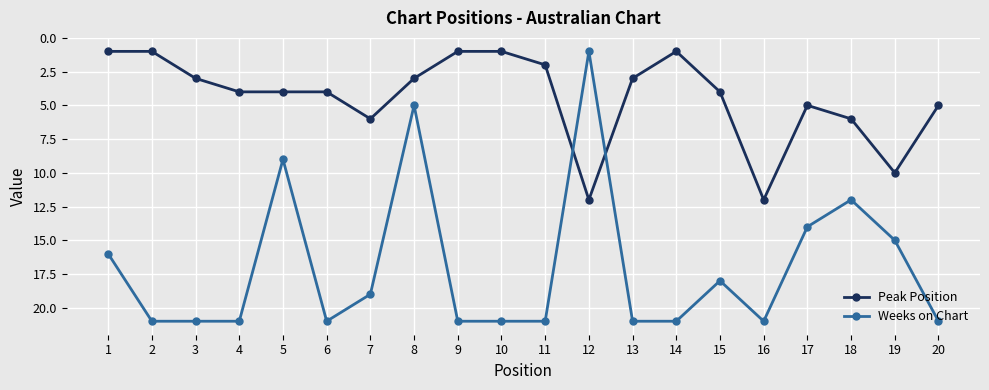

Rank the series at 13 from lowest to highest value.

Peak Position, Weeks on Chart